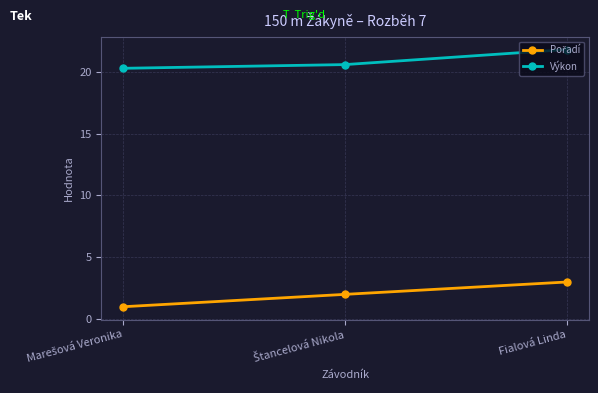

What is the value of the Výkon point at the 2nd from the left?

20.6